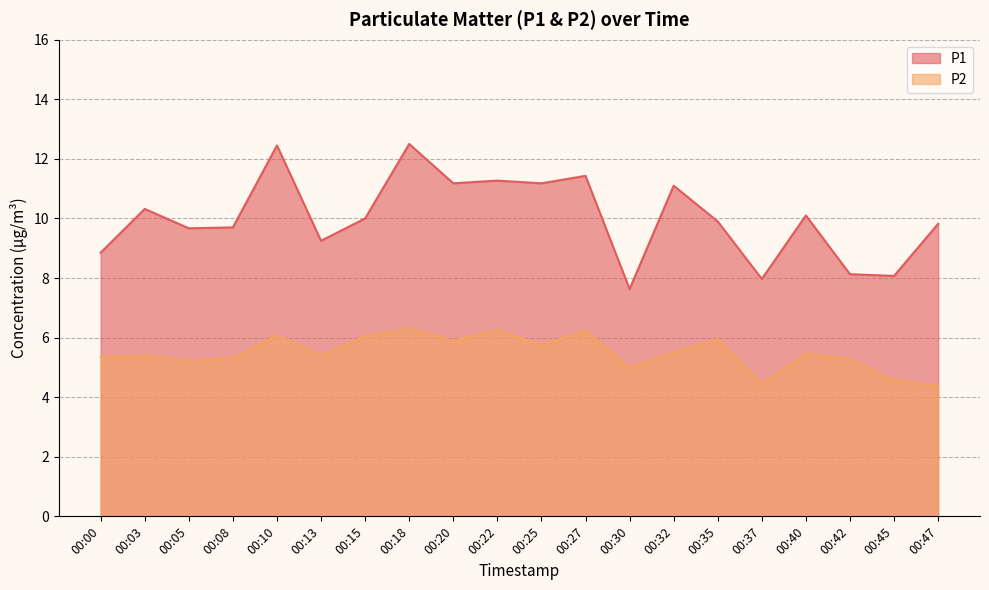

How many lines are shown in the chart?

2